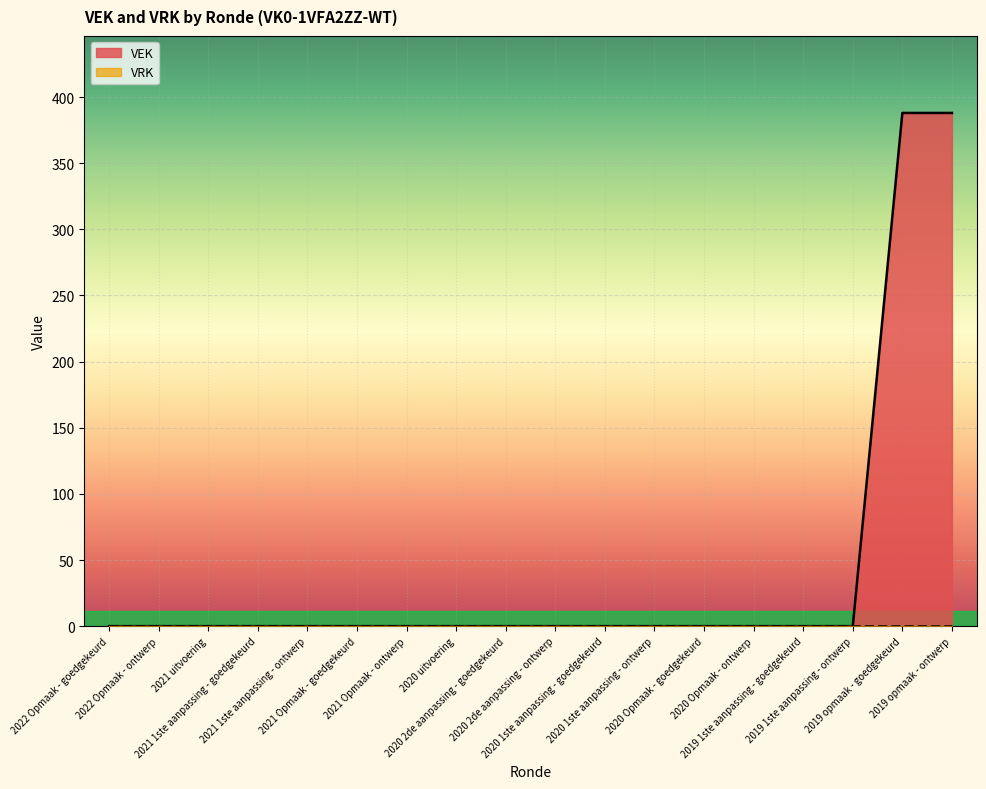

Reading left to right, list all the values displayed in this chart.

2022 Opmaak - goedgekeurd=0	2022 Opmaak - ontwerp=0	2021 uitvoering=0	2021 1ste aanpassing - goedgekeurd=0	2021 1ste aanpassing - ontwerp=0	2021 Opmaak - goedgekeurd=0	2021 Opmaak - ontwerp=0	2020 uitvoering=0	2020 2de aanpassing - goedgekeurd=0	2020 2de aanpassing - ontwerp=0	2020 1ste aanpassing - goedgekeurd=0	2020 1ste aanpassing - ontwerp=0	2020 Opmaak - goedgekeurd=0	2020 Opmaak - ontwerp=0	2019 1ste aanpassing - goedgekeurd=0	2019 1ste aanpassing - ontwerp=0	2019 opmaak - goedgekeurd=388	2019 opmaak - ontwerp=388